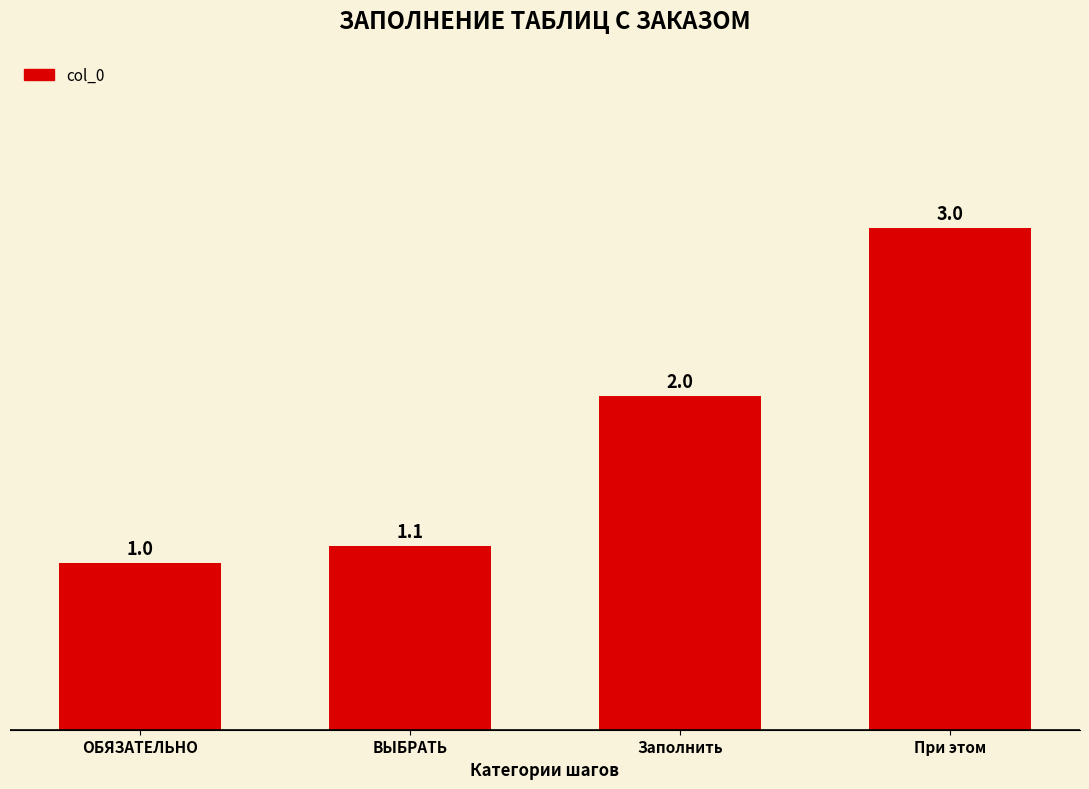

Where is the data nearest to the value 2?

Заполнить